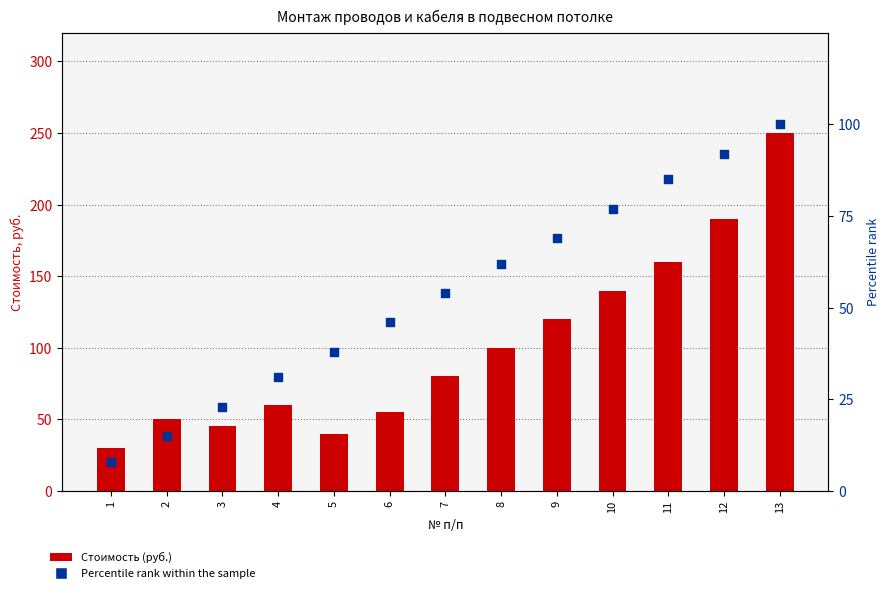

What are all the series names shown in the legend?

Стоимость (руб.), Percentile rank within the sample